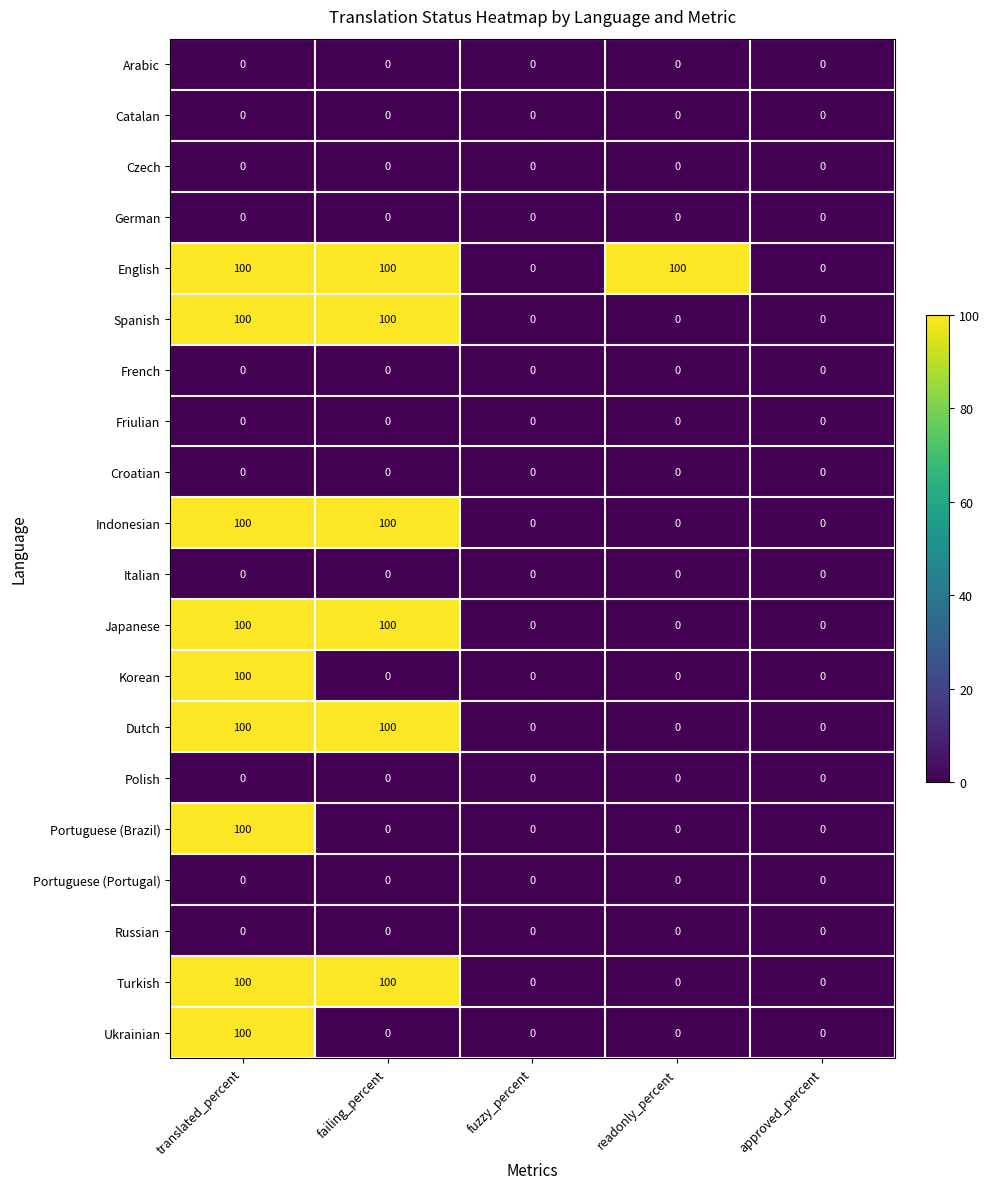

Which series changed the most between fuzzy_percent and readonly_percent?

English